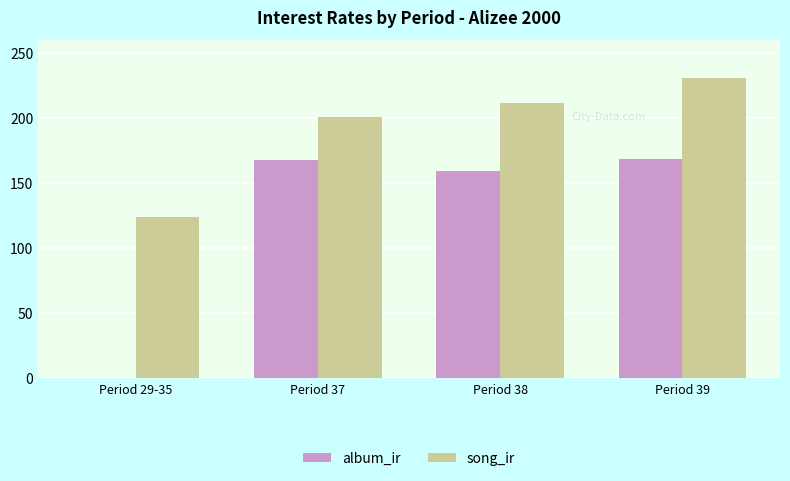

Is it true that album_ir equals 278.0 at Period 38?

False